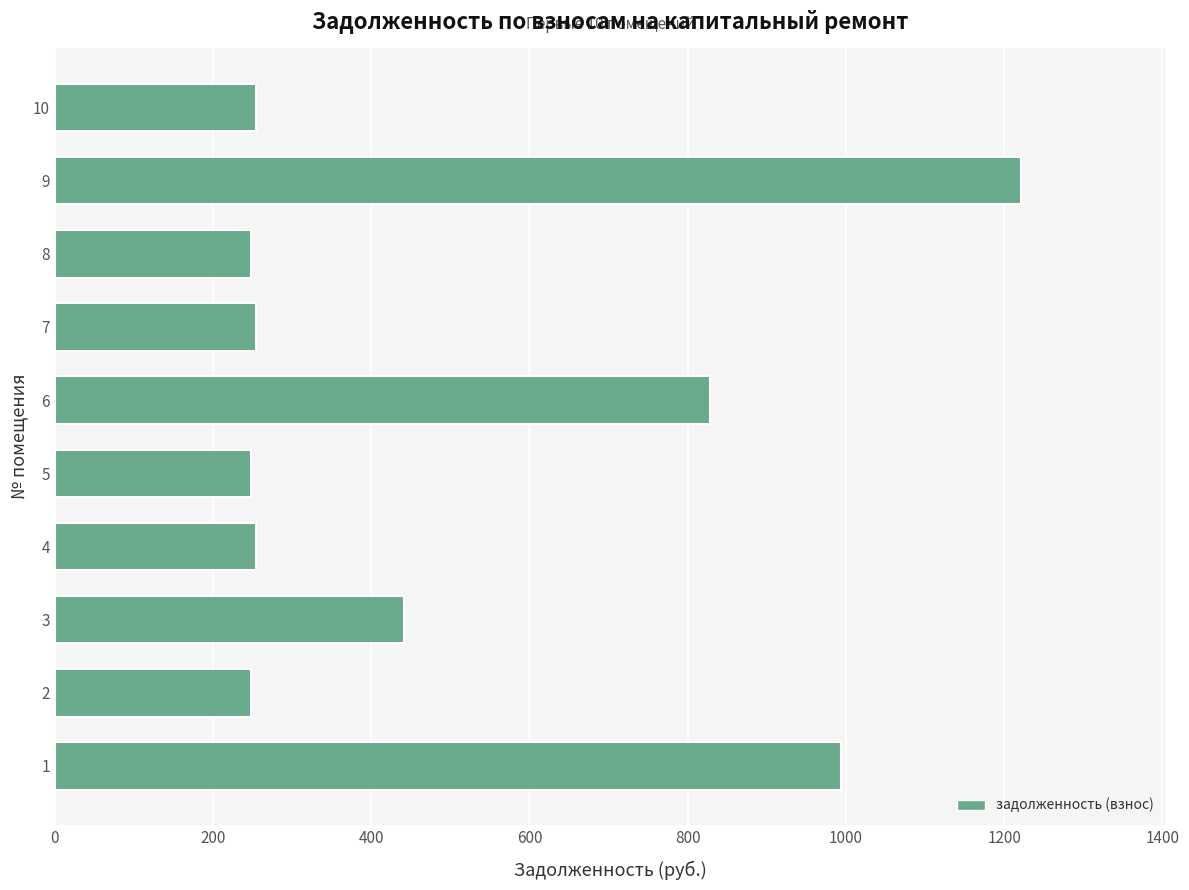

Which has a higher value, 3 or 7?

3